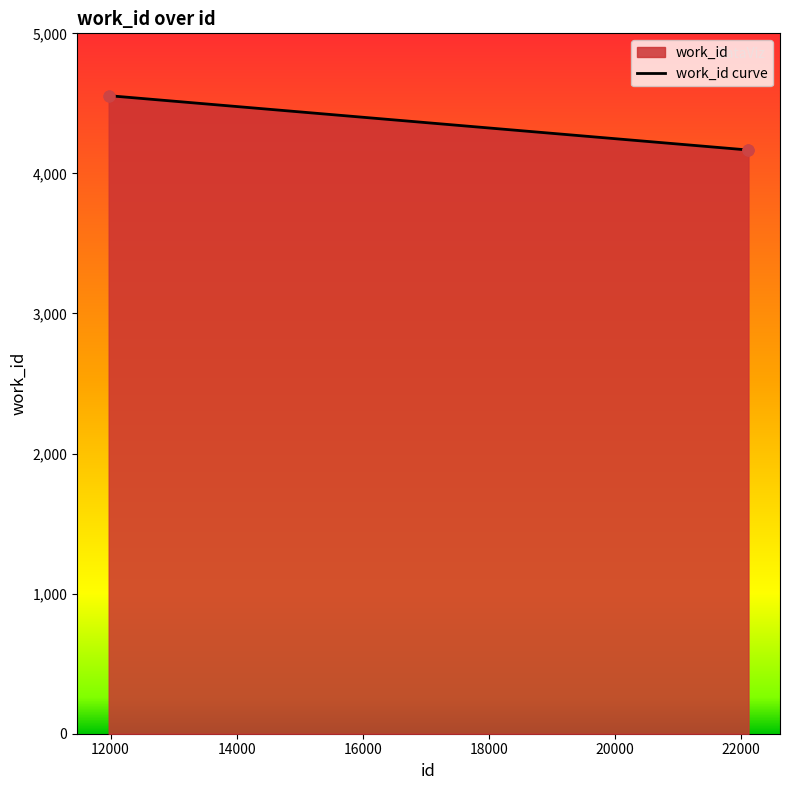

What is the difference between the maximum and minimum values?

388